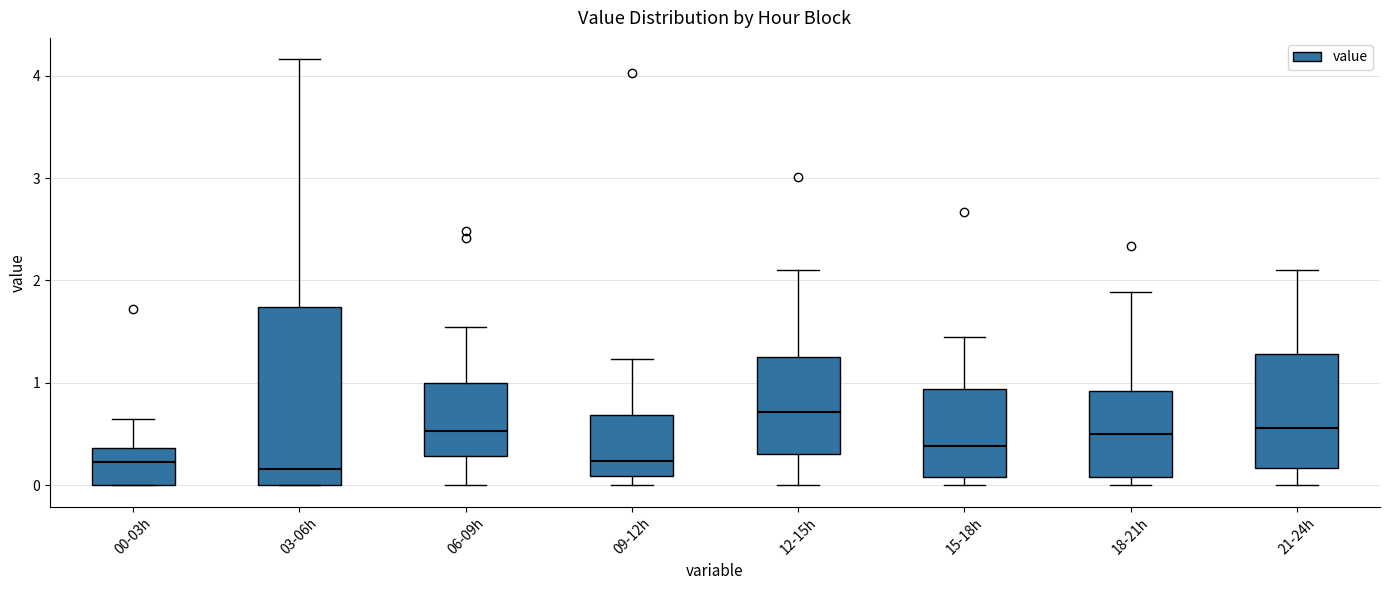

Reading left to right, read every box against the y-axis: the position of its median line, the range the box covers, and the ends of its whiskers. The values are not printed on the chart, so give them approximately, as read against the axis.

00-03h: median 0.2, box 0.0 to 0.4, whiskers 0.0 to 0.7
03-06h: median 0.2, box 0.0 to 1.7, whiskers 0.0 to 4.2
06-09h: median 0.5, box 0.3 to 1.0, whiskers 0.0 to 1.6
09-12h: median 0.2, box 0.1 to 0.7, whiskers 0.0 to 1.2
12-15h: median 0.7, box 0.3 to 1.3, whiskers 0.0 to 2.1
15-18h: median 0.4, box 0.1 to 0.9, whiskers 0.0 to 1.5
18-21h: median 0.5, box 0.1 to 0.9, whiskers 0.0 to 1.9
21-24h: median 0.6, box 0.2 to 1.3, whiskers 0.0 to 2.1